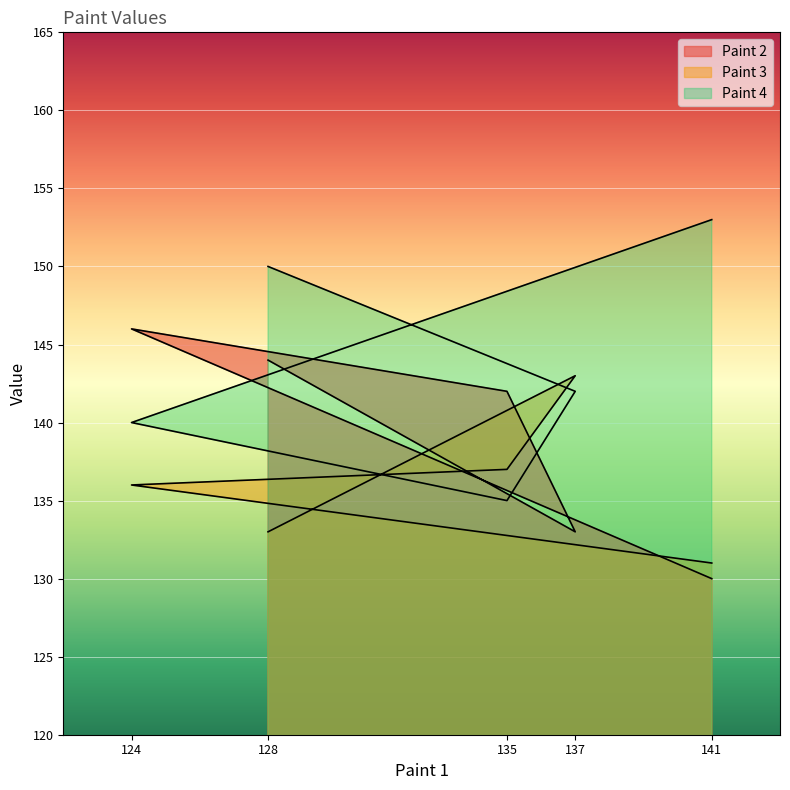

The Paint 3 series shows 143 at 137. True or false?

True